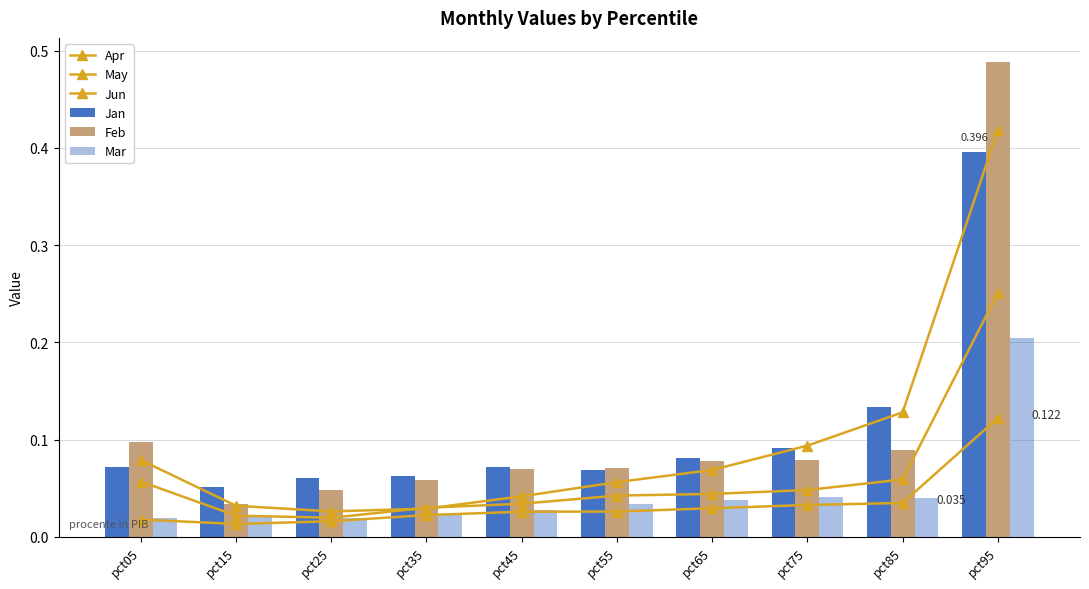

Count the number of categories in the chart.

10